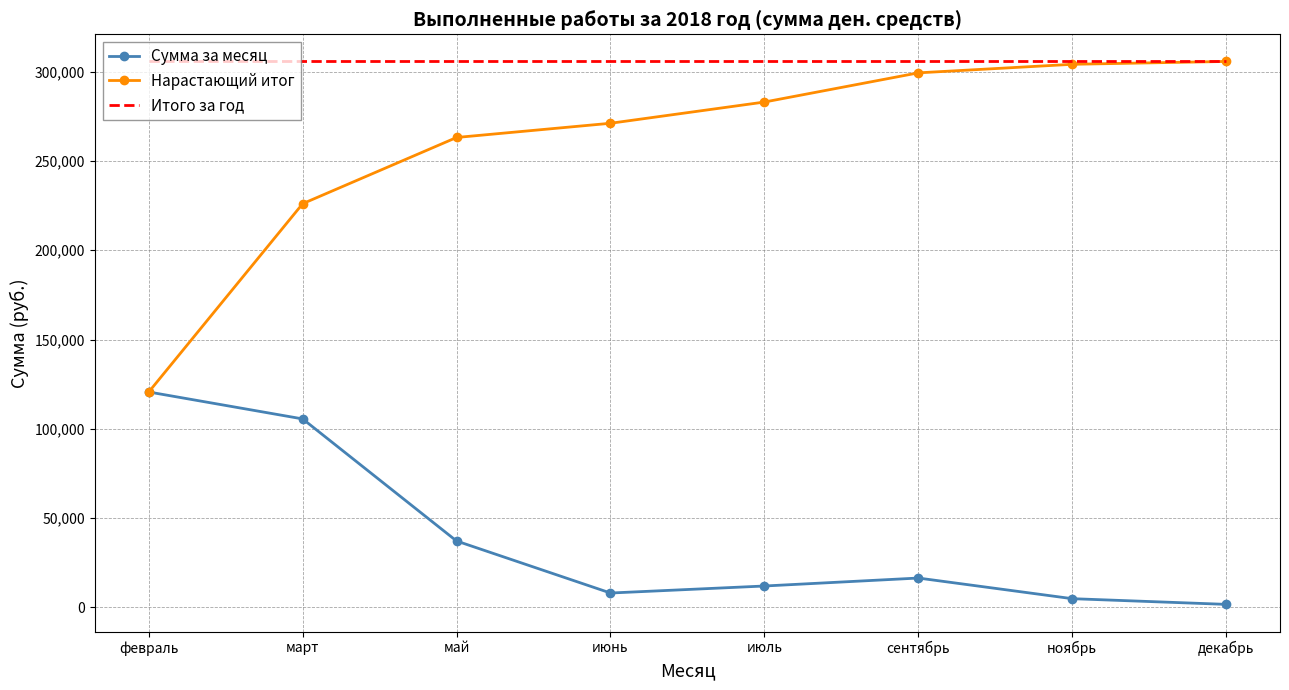

What is the sum of all Итого за год values?

2446361.5